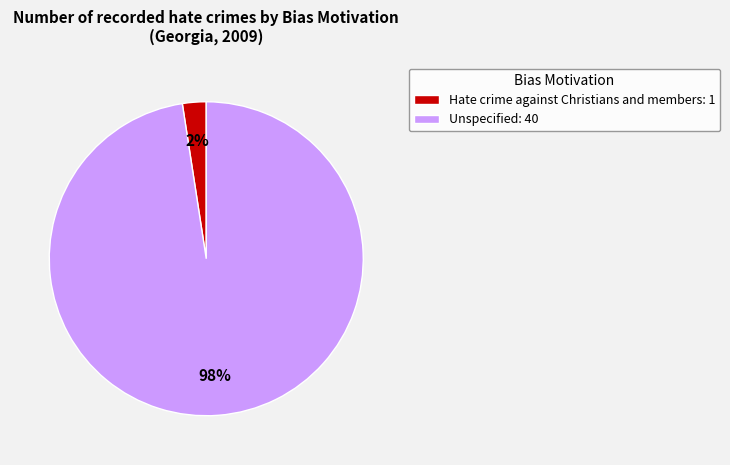

To the nearest percent, what is the combined percentage of Hate crime against Christians and members and Unspecified?

100%